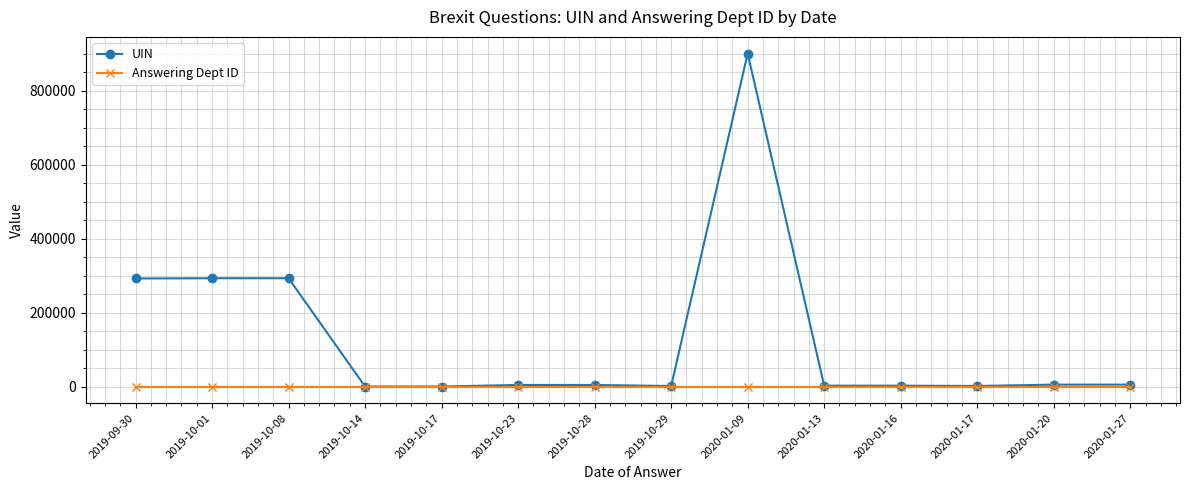

Which label corresponds to the largest value in the chart?

2020-01-09